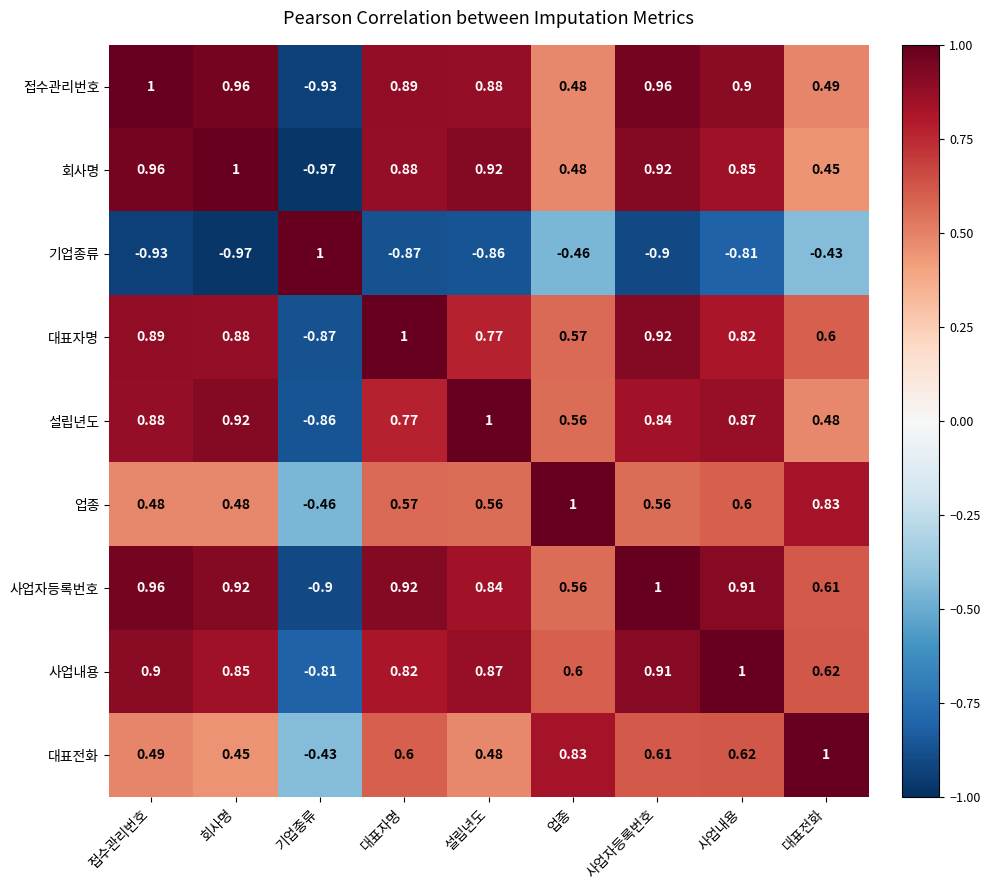

How many data points in 업종 are above 0?

8